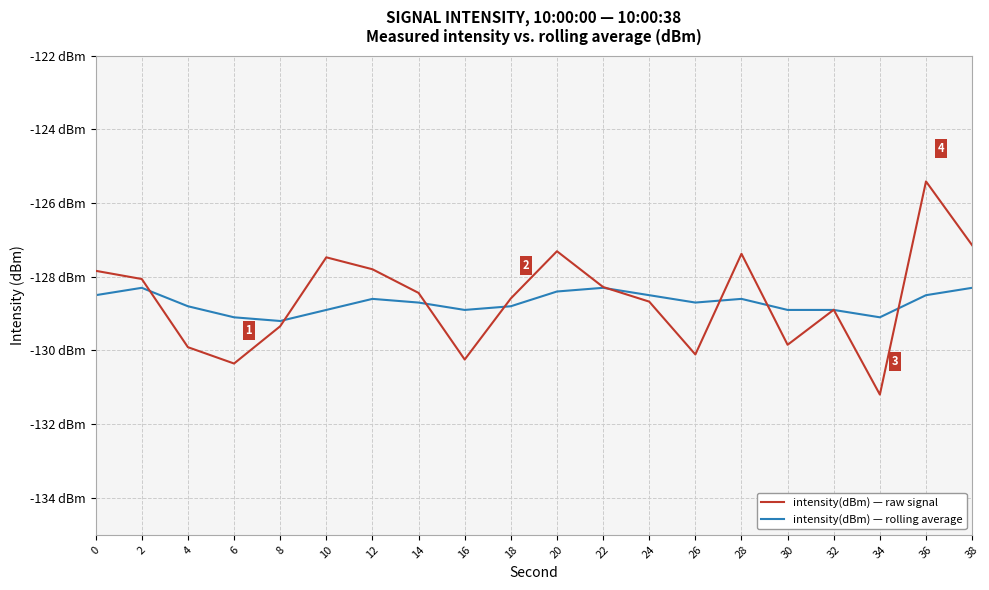

Is this an area chart (filled region under the line)?

No